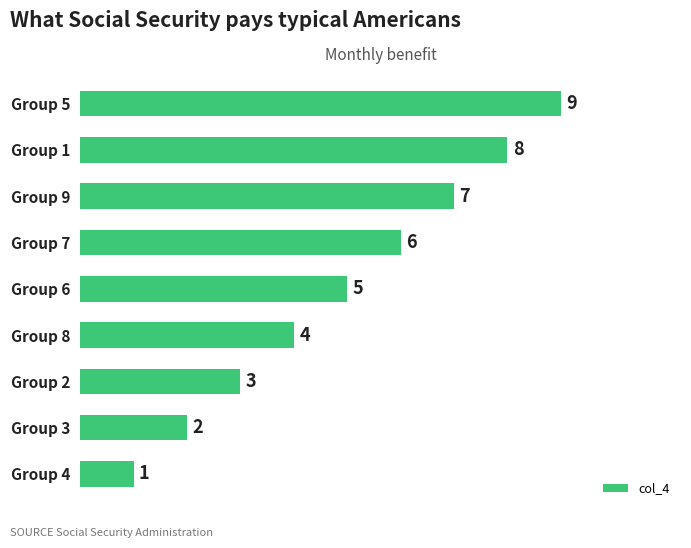

What is the minimum value shown in the chart?

1